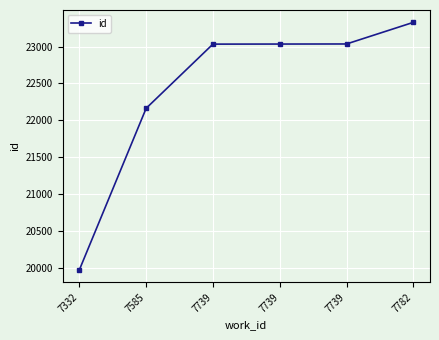

What is the value of the 3rd point from the left?

23033